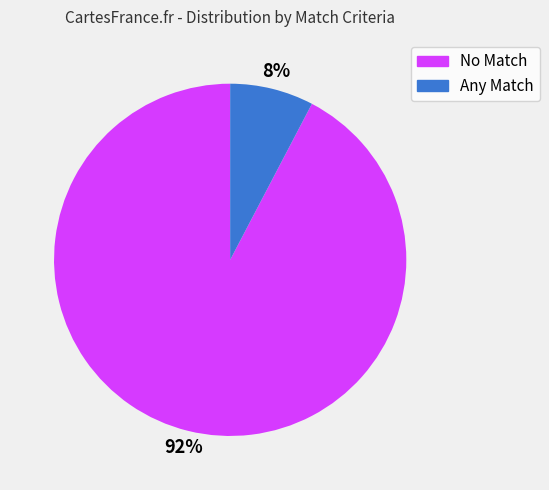

Count the number of slices in the pie.

2